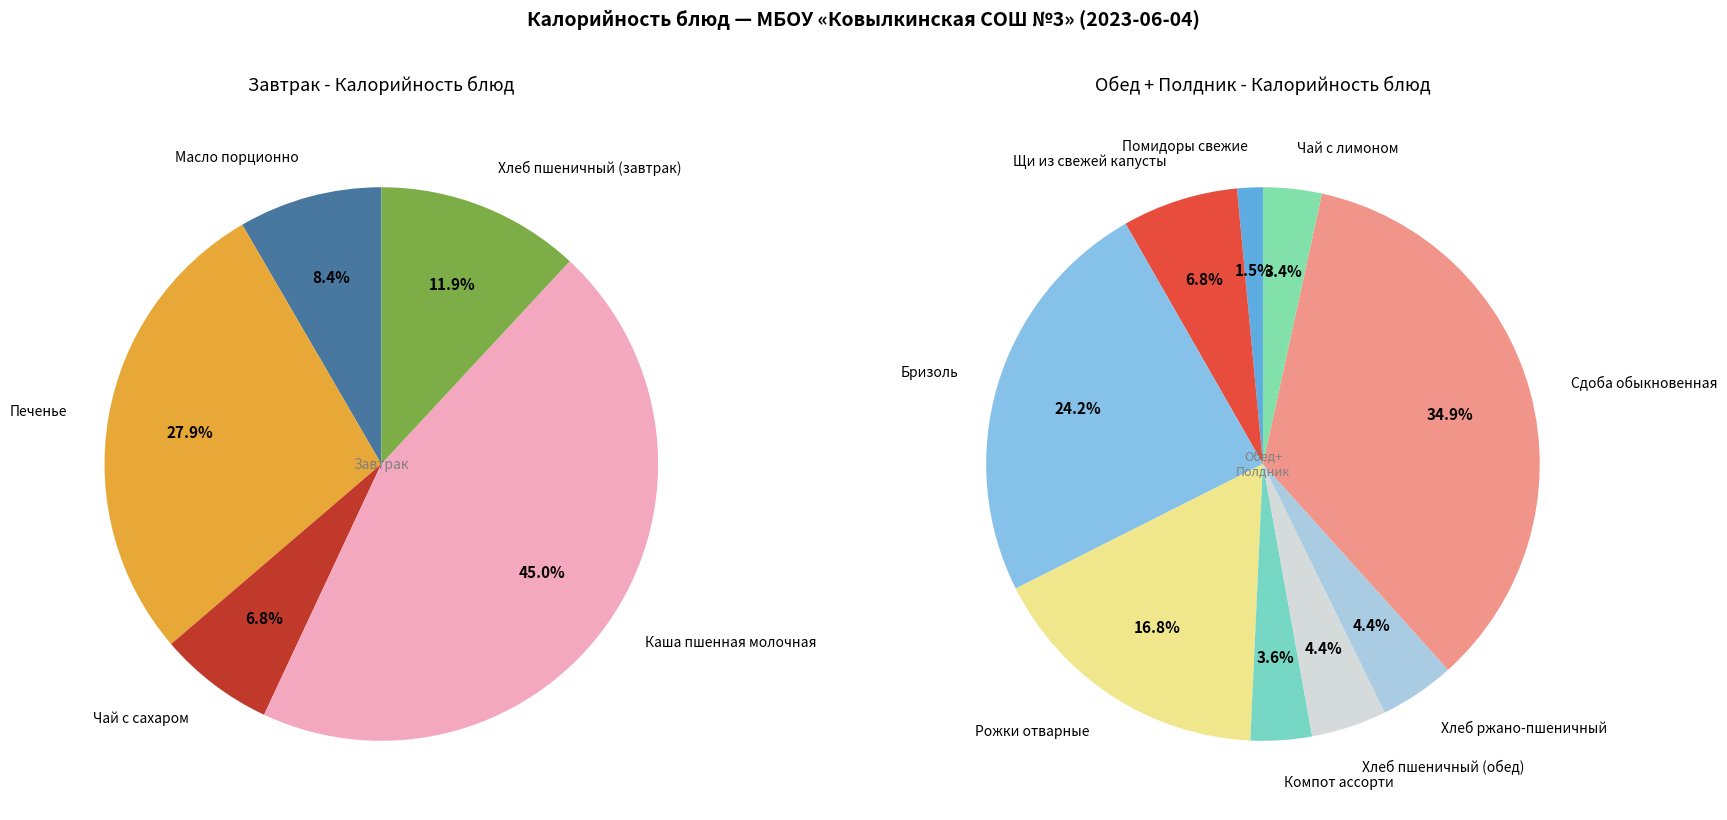

What is the largest slice in the pie chart?

Сдоба обыкновенная